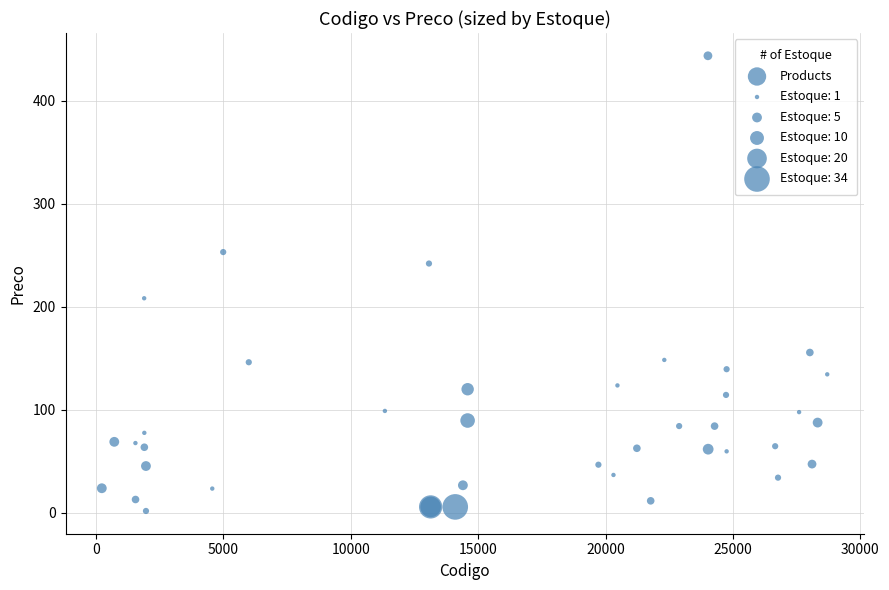

What Y value in the scatter plot is closest to 222?

208.5